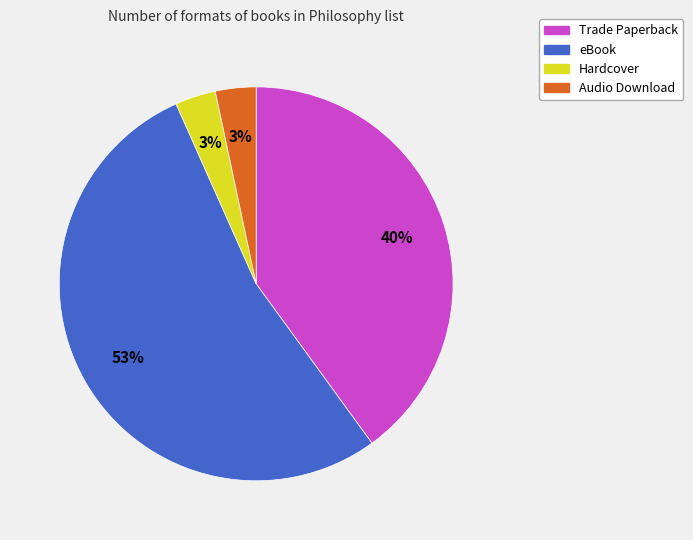

Which slice represents more than half of the pie?

eBook